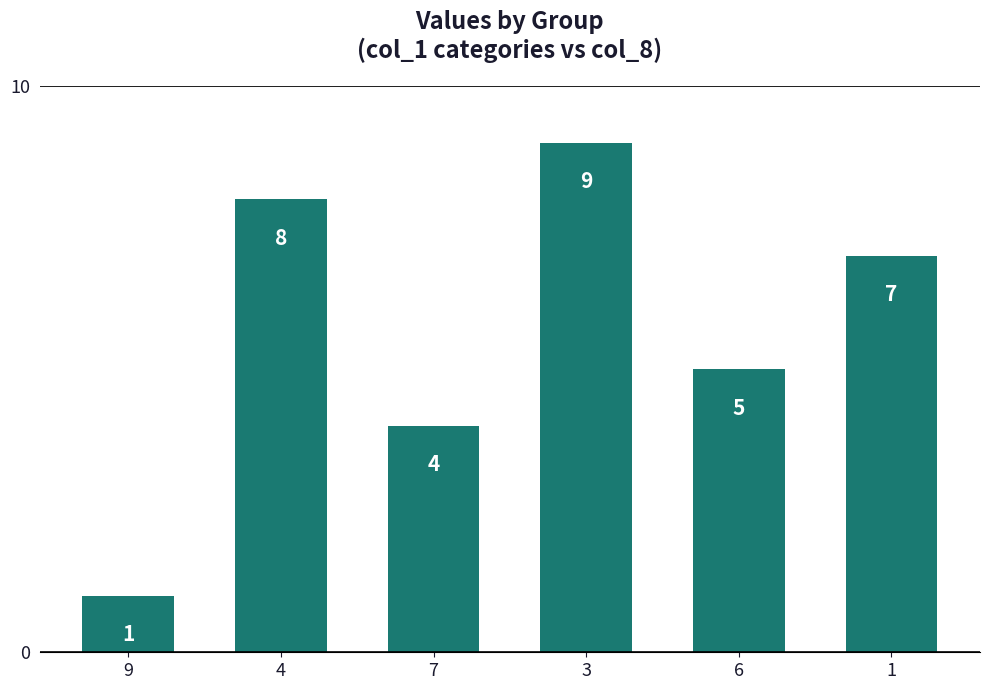

What is the maximum value shown in the chart?

9